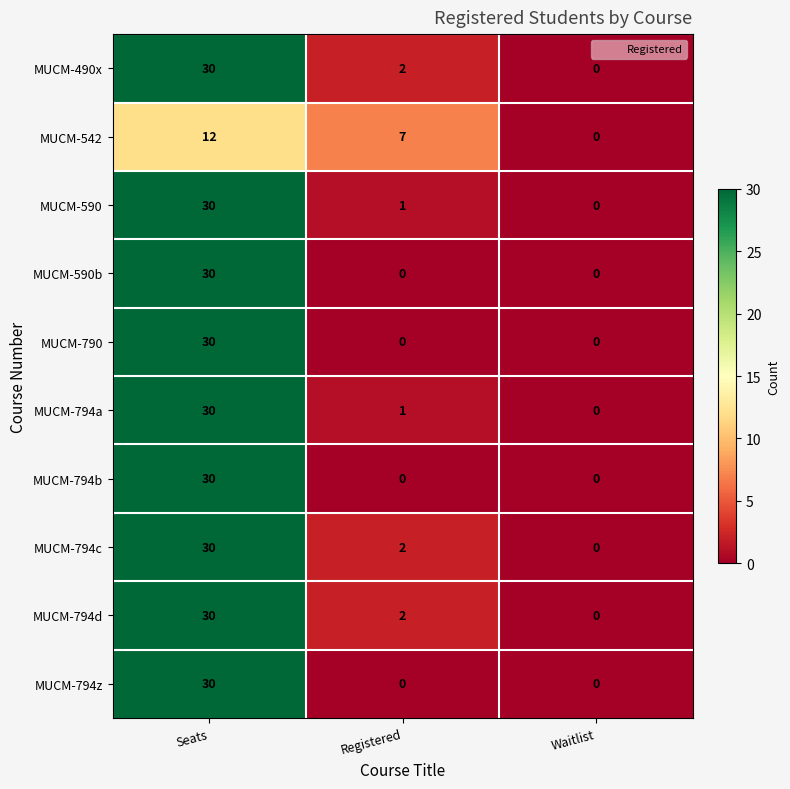

Which series changed the most between Registered and Waitlist?

MUCM-542